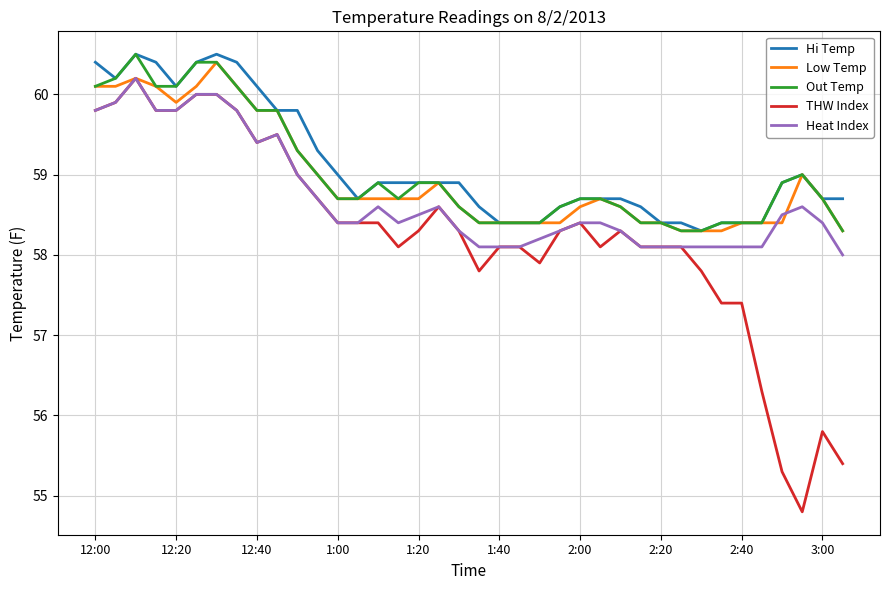

What is the minimum value shown in the chart?

54.8